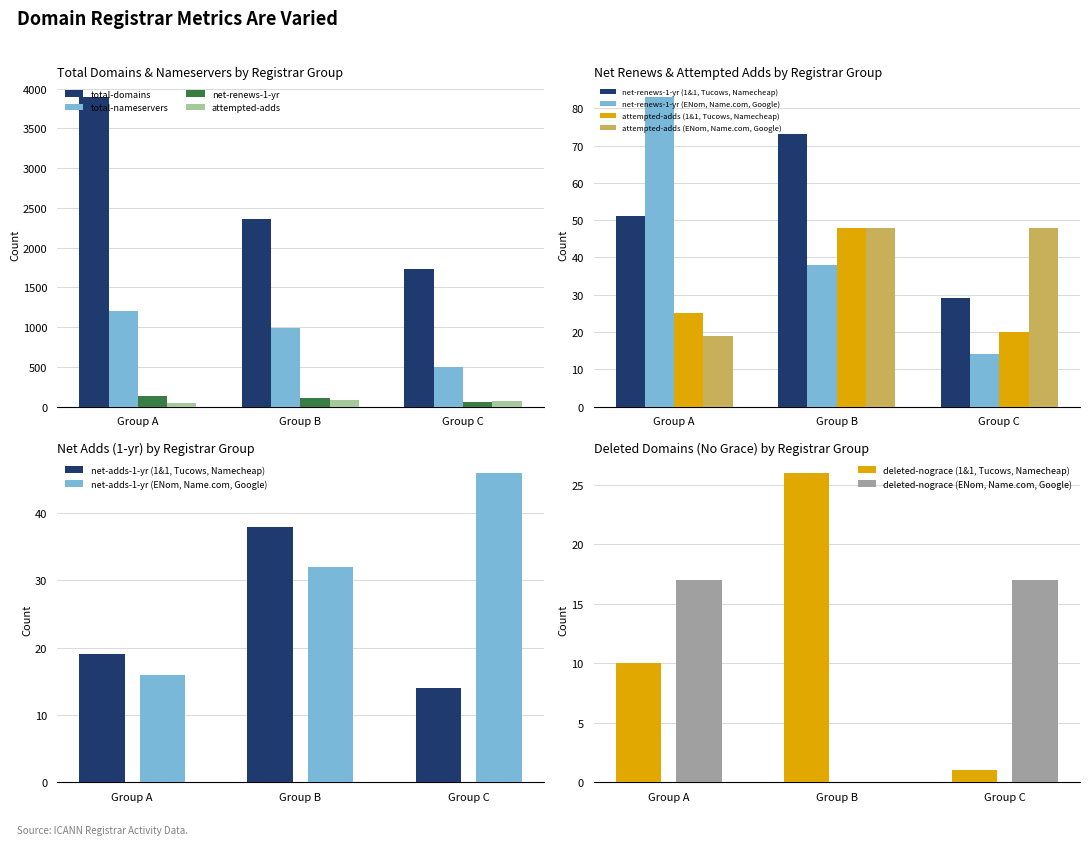

List the labels in order of total-domains value, largest first.

Group A, Group B, Group C